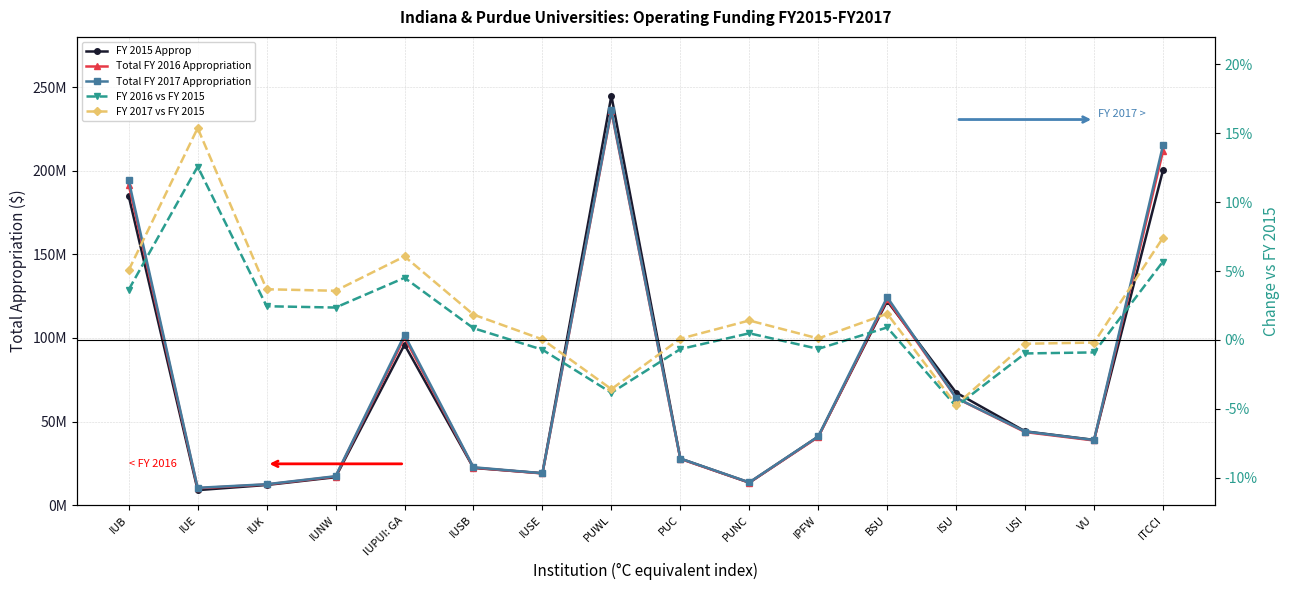

Is the value of FY 2016 vs FY 2015 at USI greater than the value of Total FY 2016 Appropriation at PUNC?

No